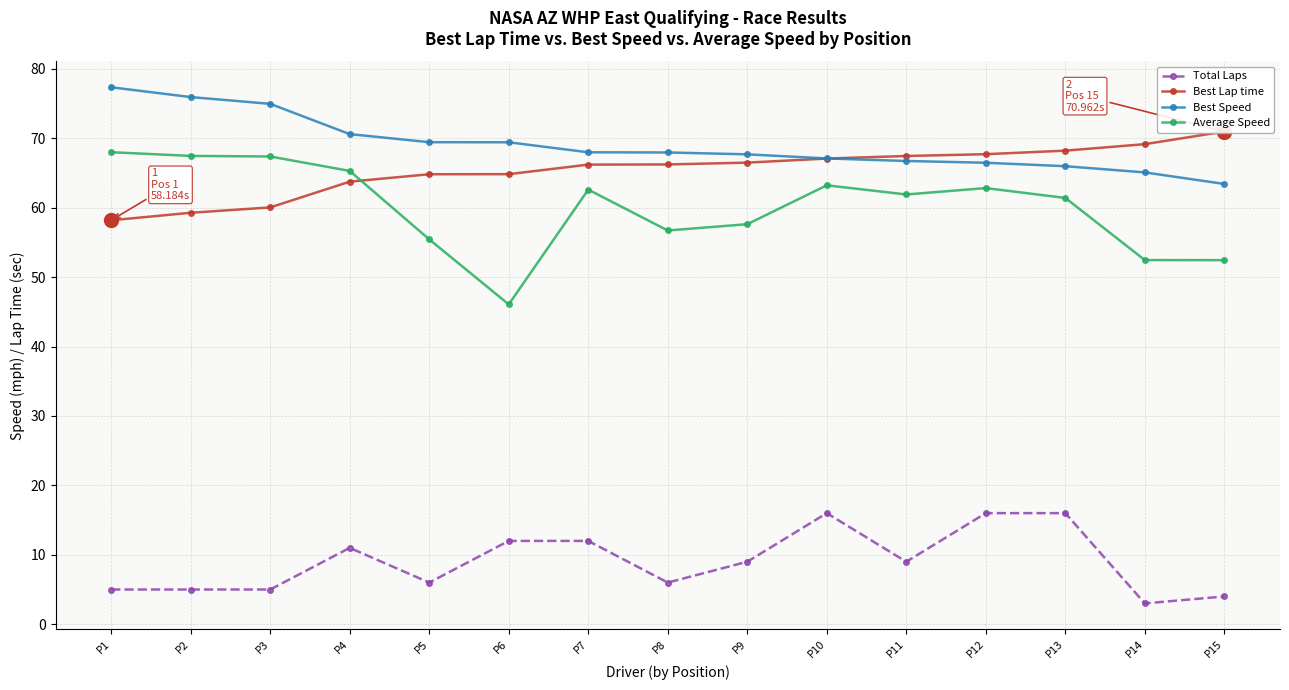

True or false: Best Speed has a value of 45.1 at P2.

False